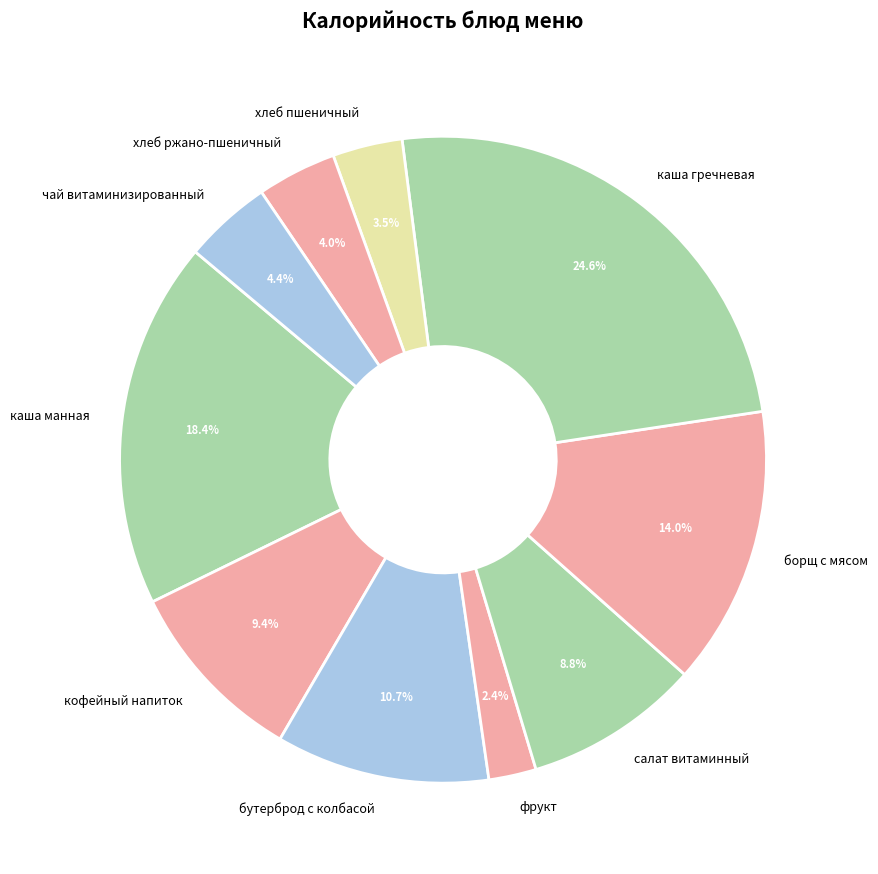

How many segments does this pie chart have?

10